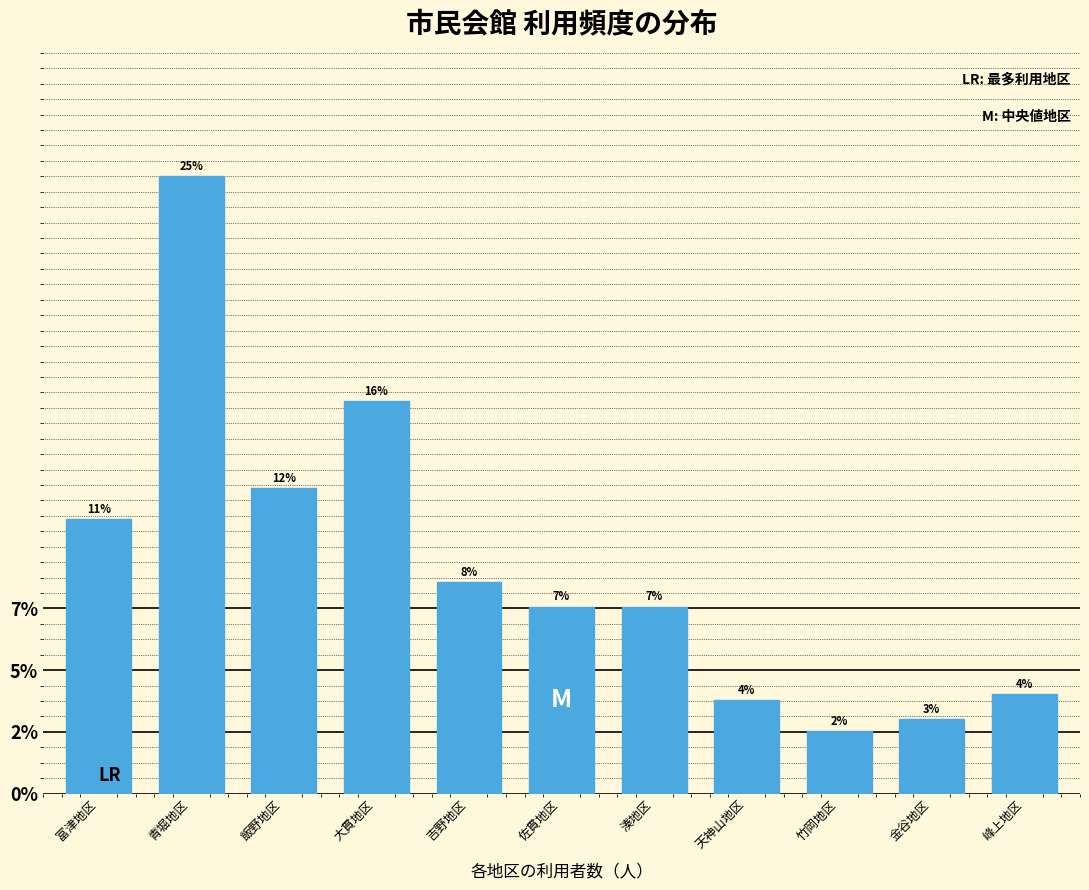

Are the bars horizontal?

No